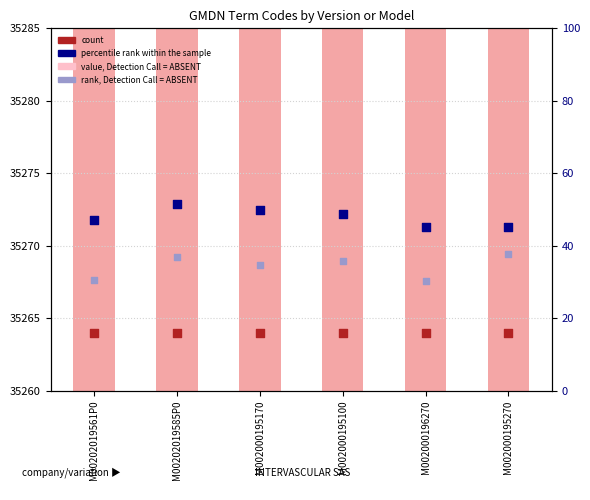

Which series reaches the minimum Y coordinate?

count